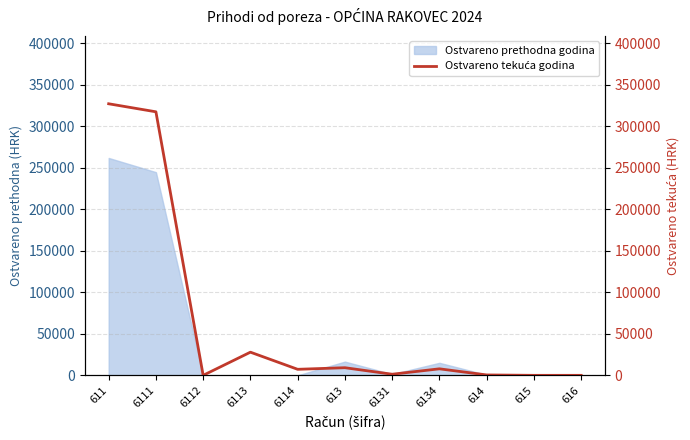

What is the maximum value for Ostvareno prethodna godina?

261718.2